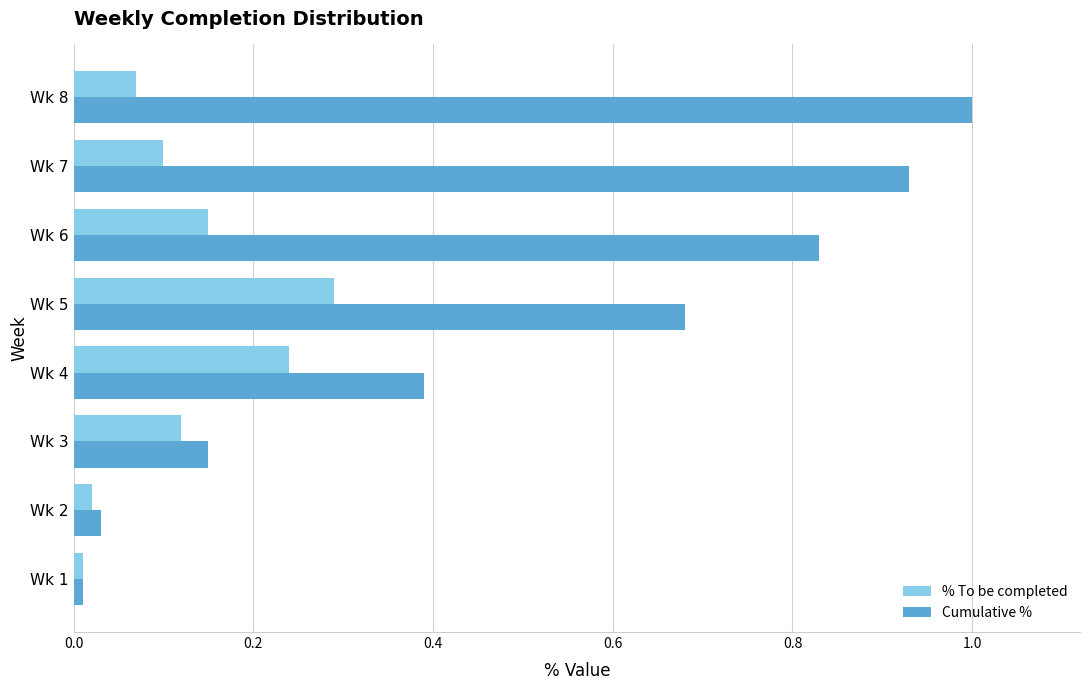

Which series has the widest spread of values?

Cumulative %